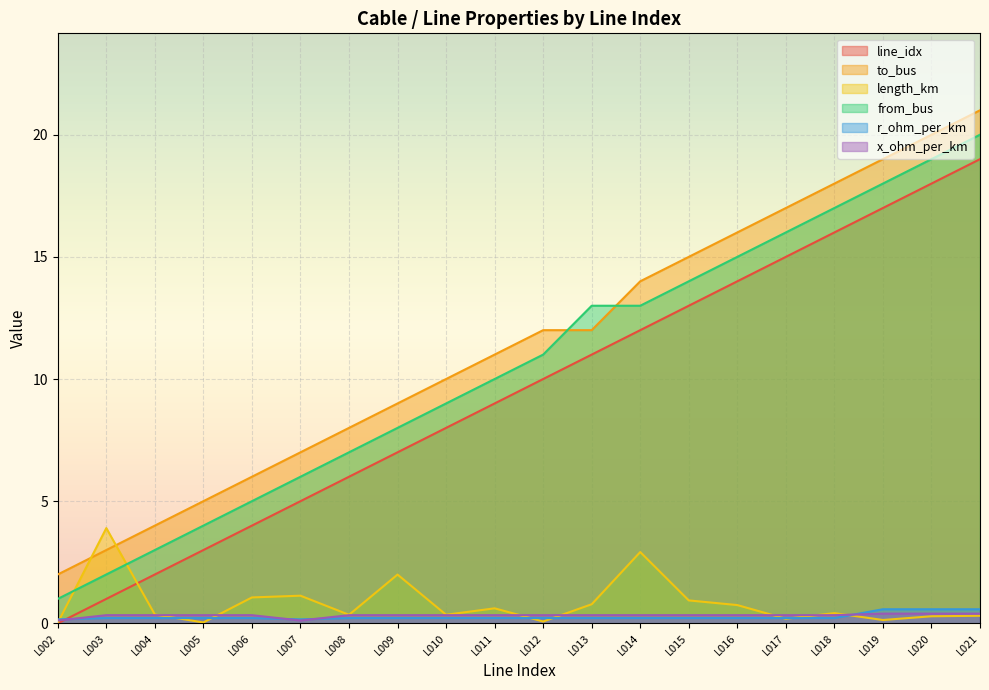

List the labels in order of from_bus value, smallest first.

L002, L003, L004, L005, L006, L007, L008, L009, L010, L011, L012, L013, L014, L015, L016, L017, L018, L019, L020, L021